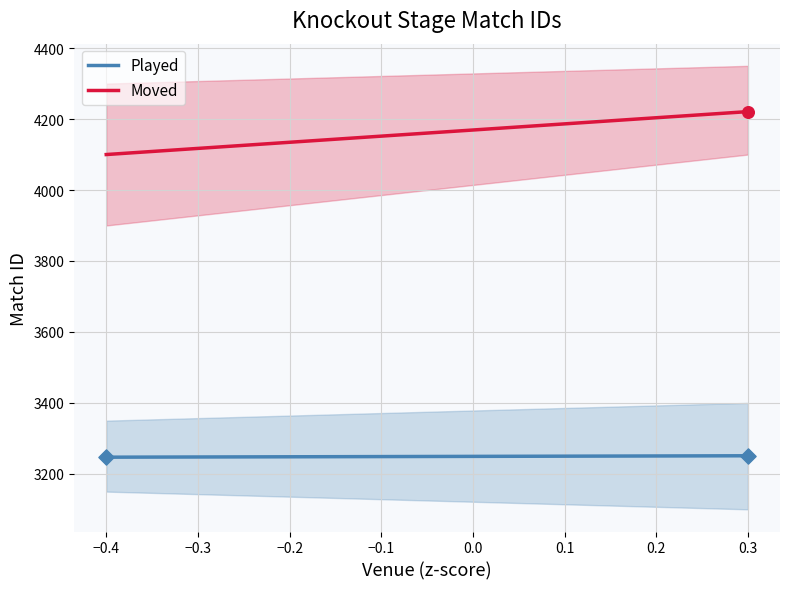

What is the total value across all series at −0.4?

7347